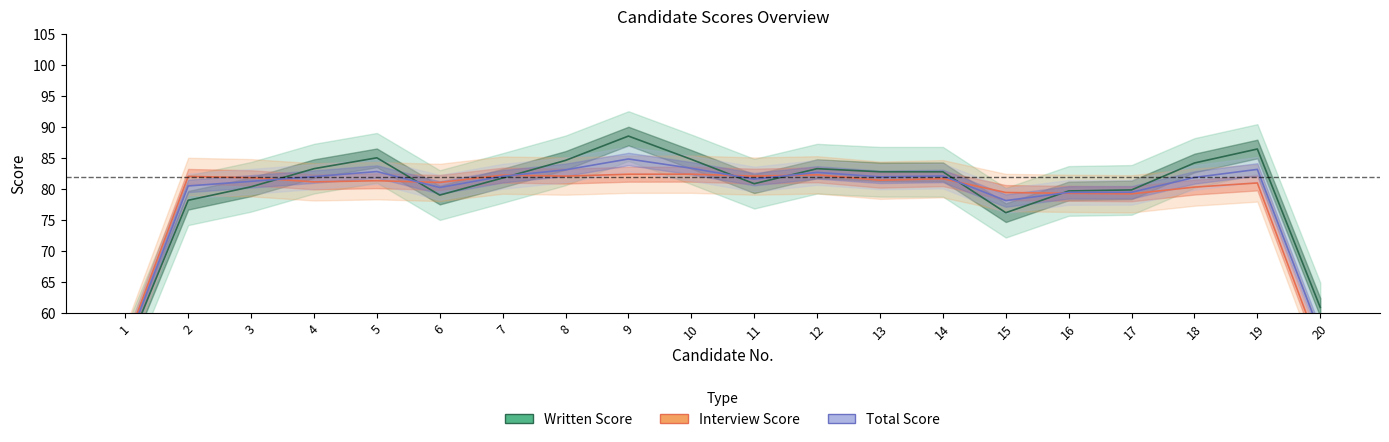

What is the difference between the highest and lowest values at 7?

0.5